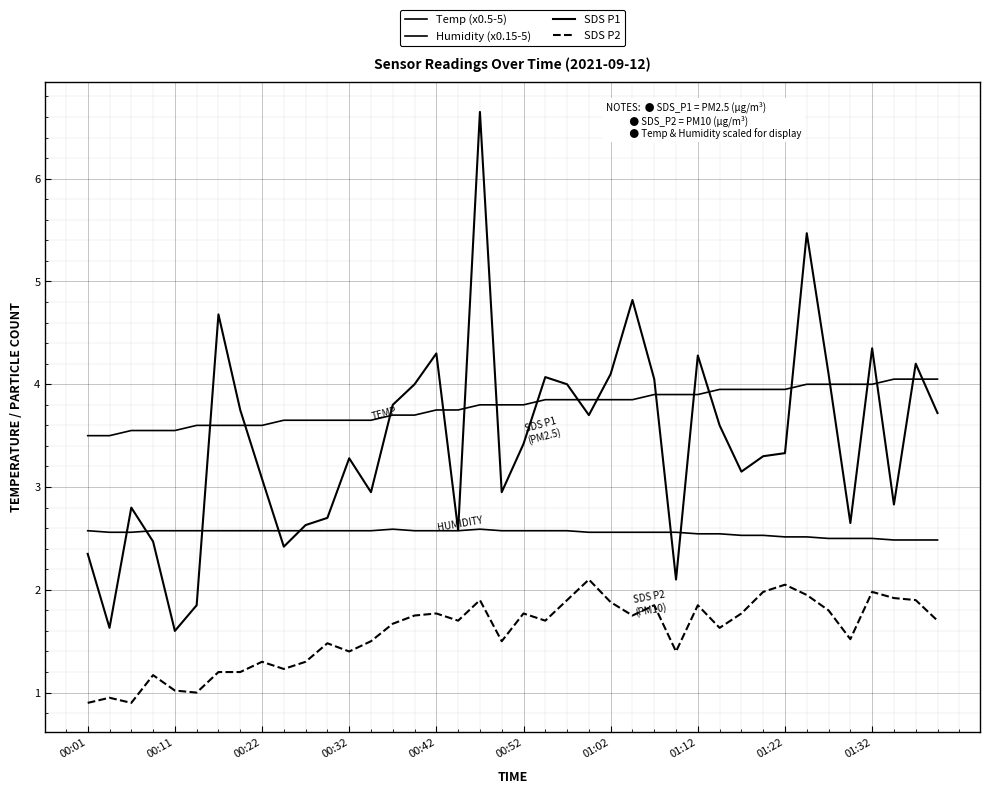

Is this an area chart (filled region under the line)?

No